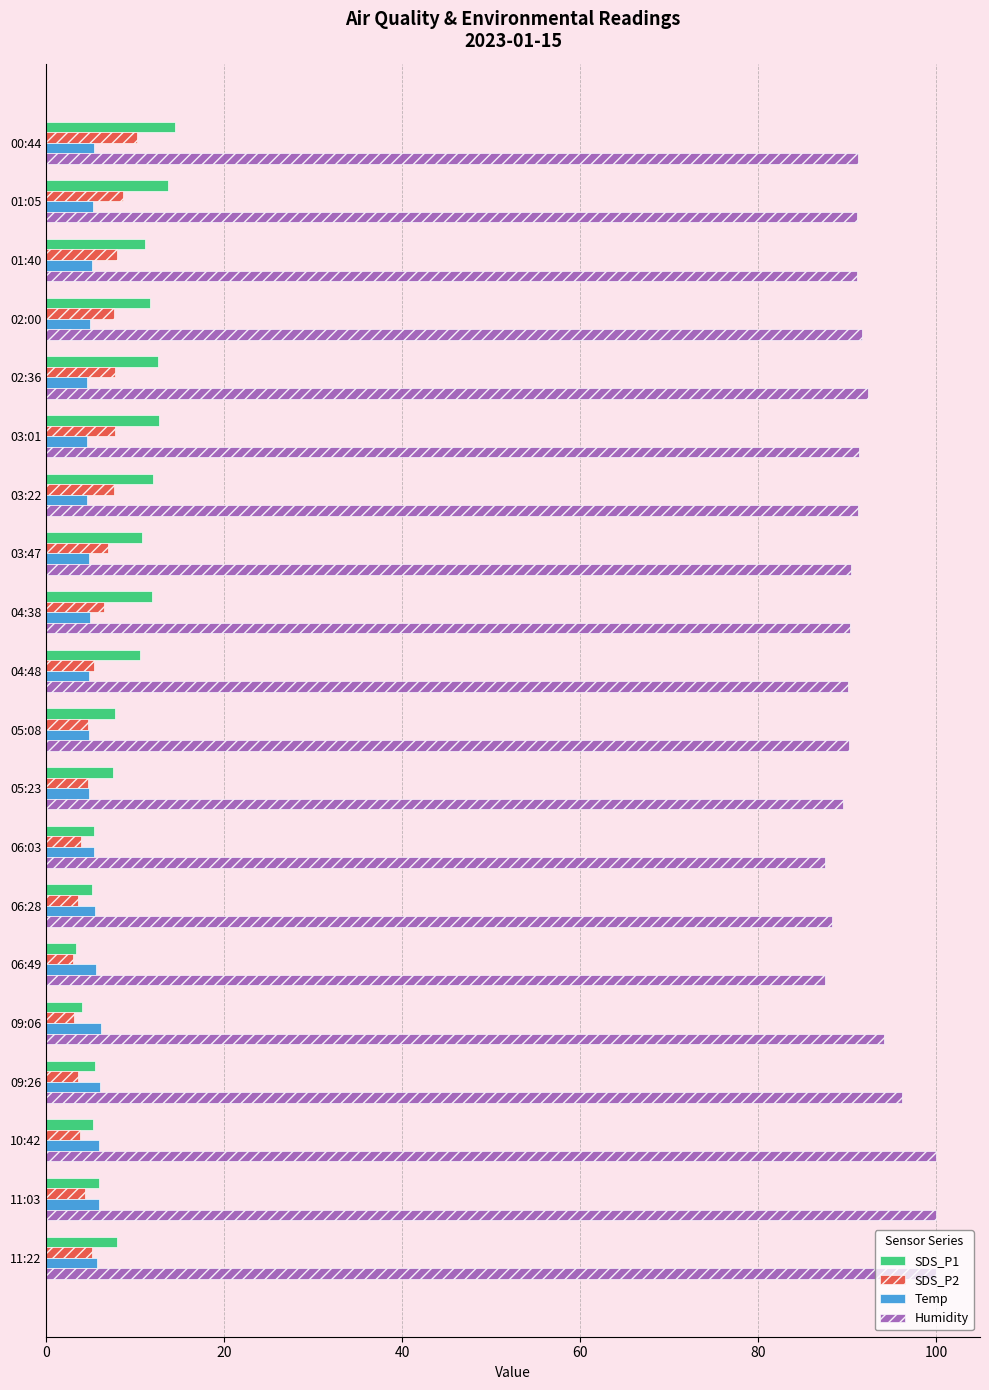

What is the spread (max minus min) of values at 09:06?

91.0